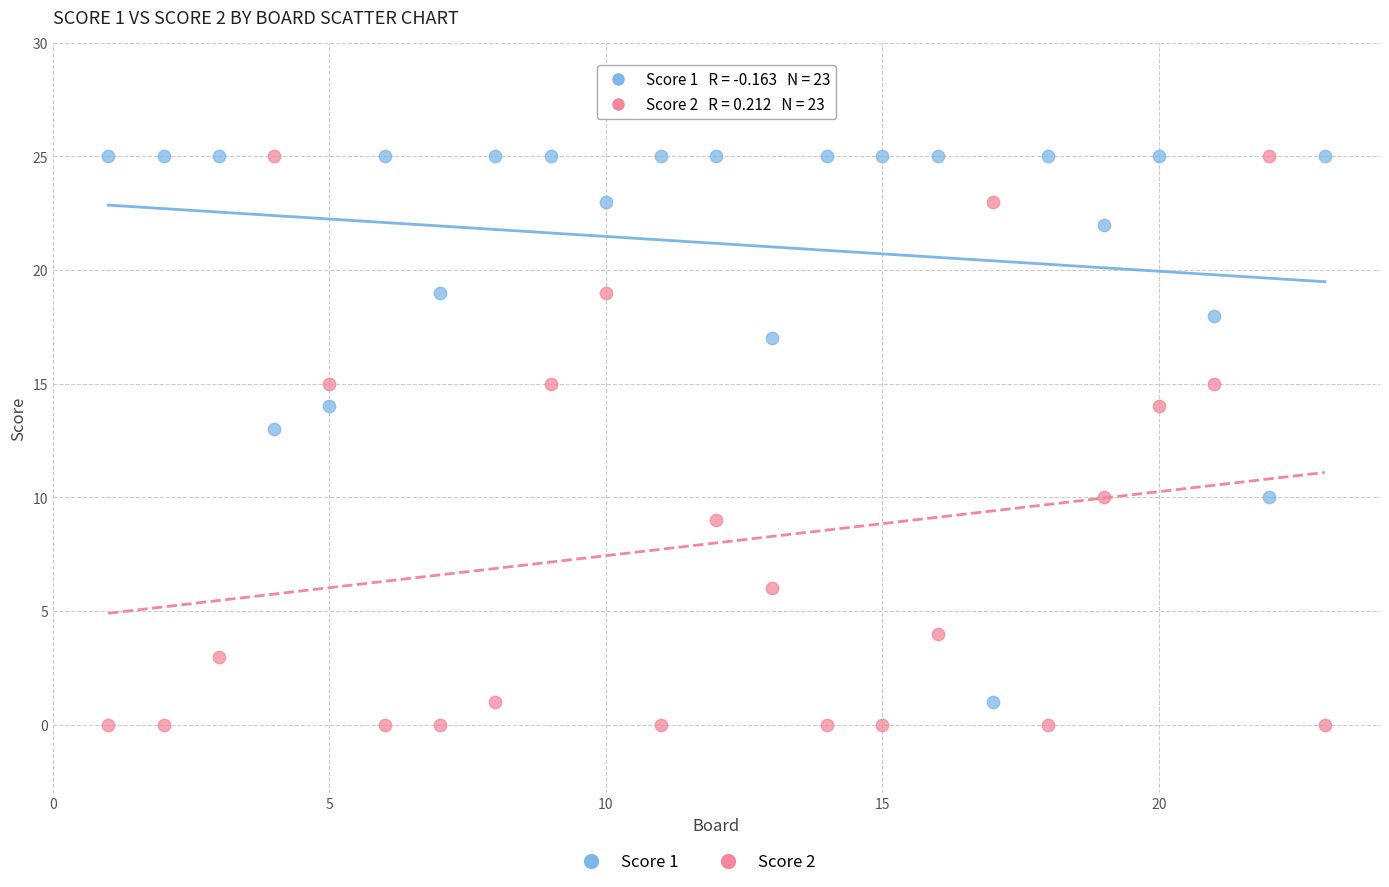

Which series has the largest Y range (max minus min)?

Score 2